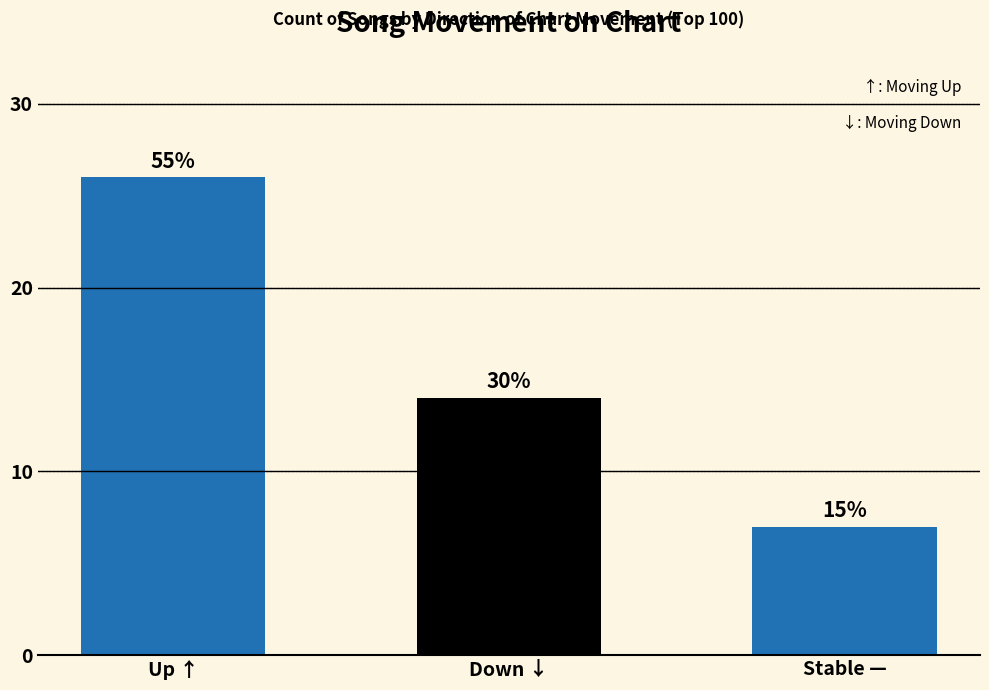

Which has a higher value, down or up?

up